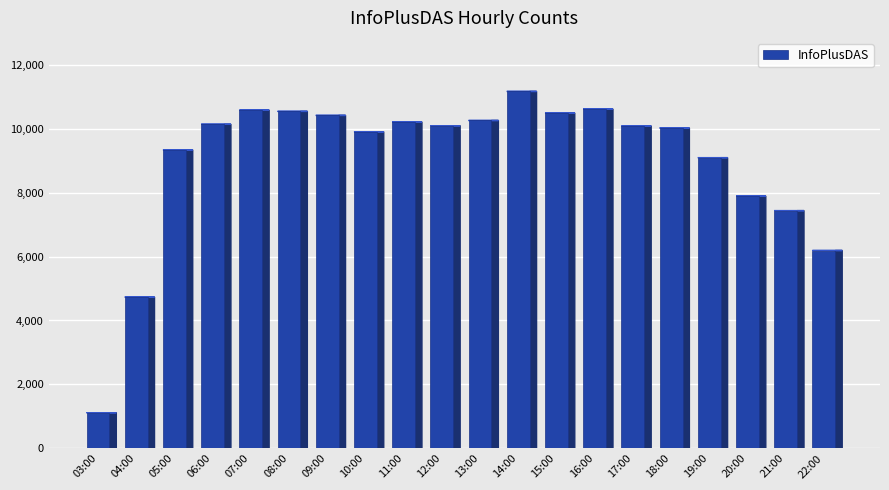

True or false: the data shows 1115 at 03:00.

True